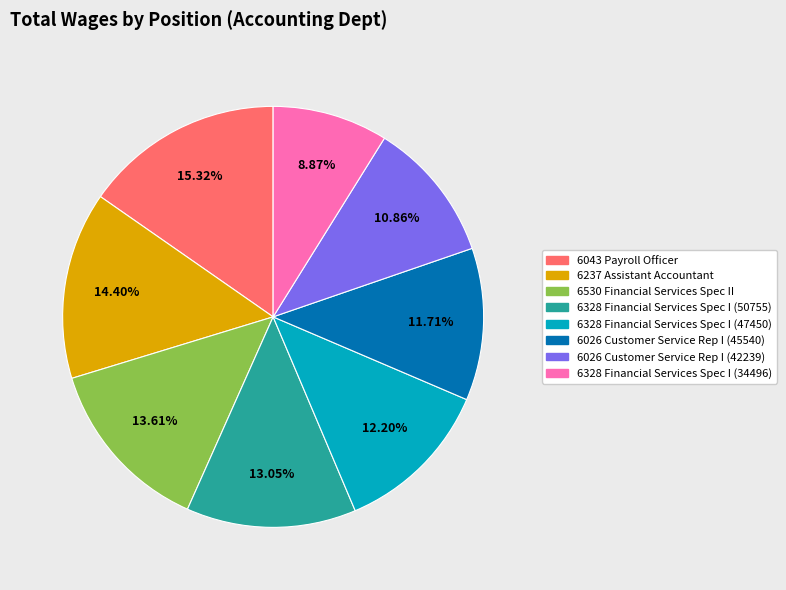

Is it true that 6026 Customer Service Rep I (45540) is 1% of the pie?

False